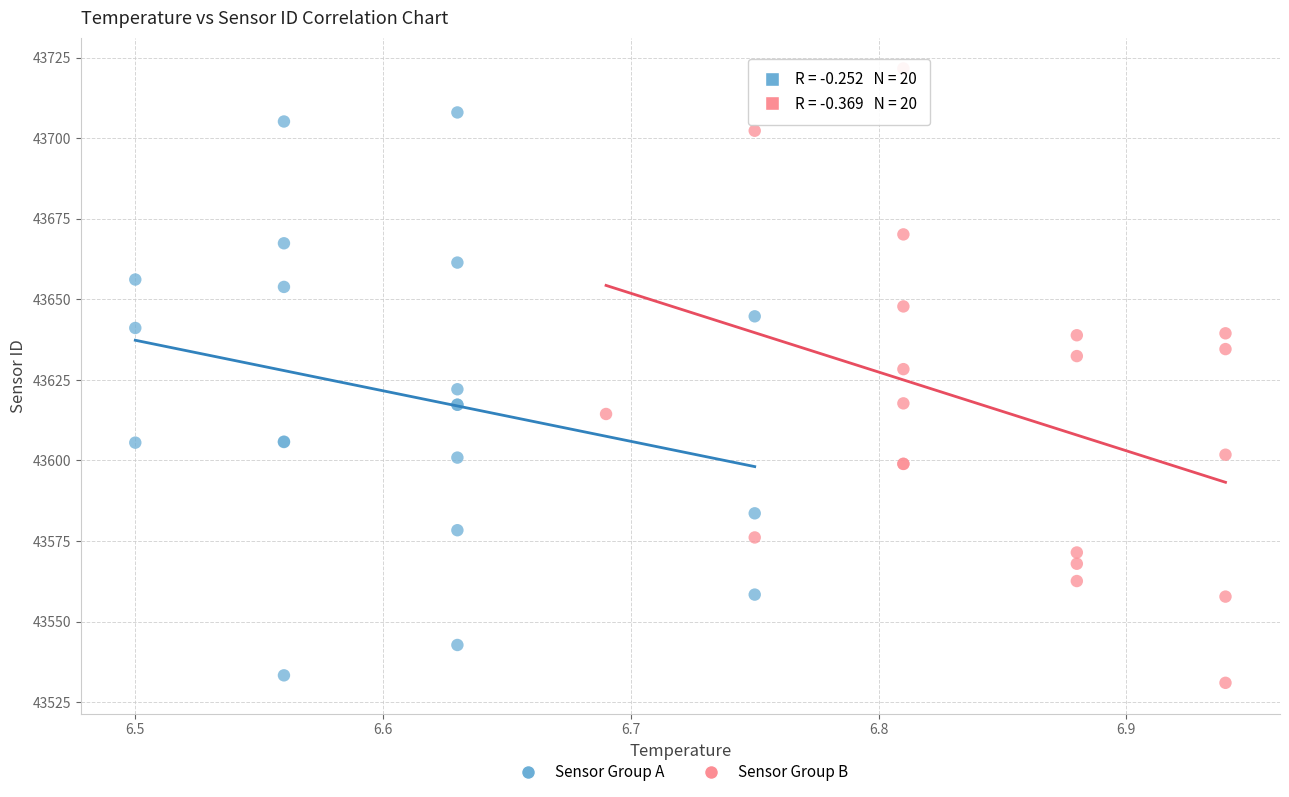

Which series contains the highest Y value?

Sensor Group B